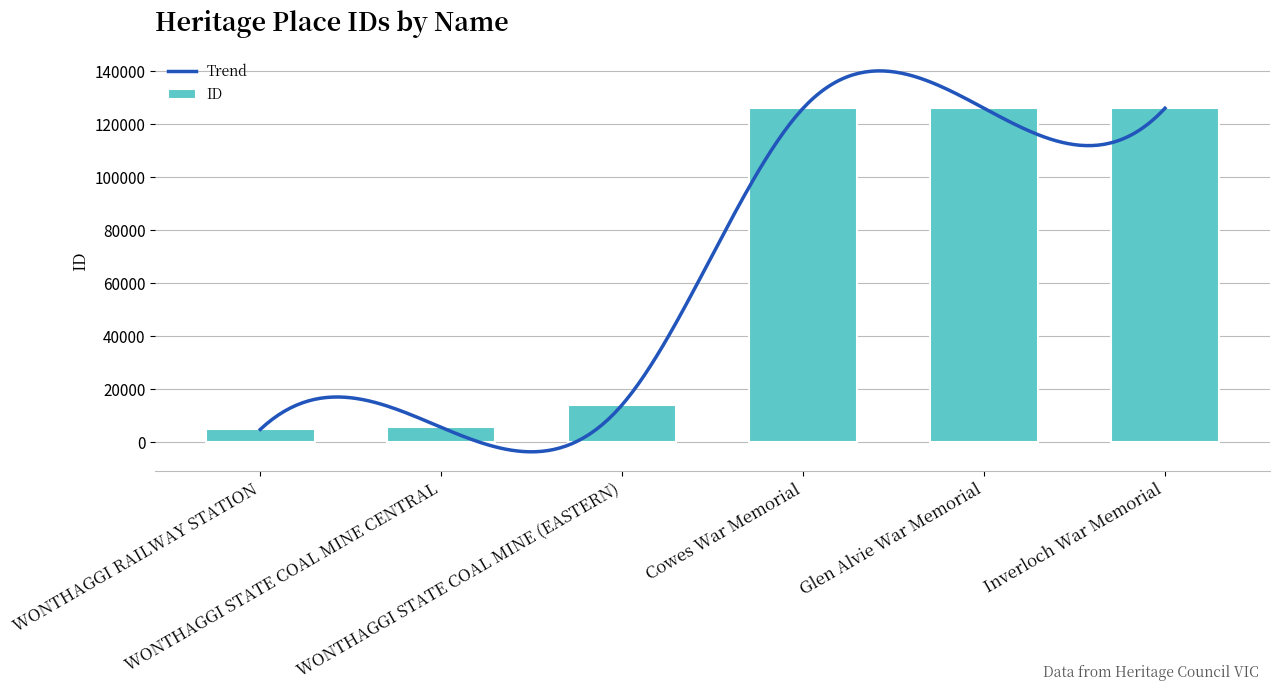

How many data points are less than 126029?

3